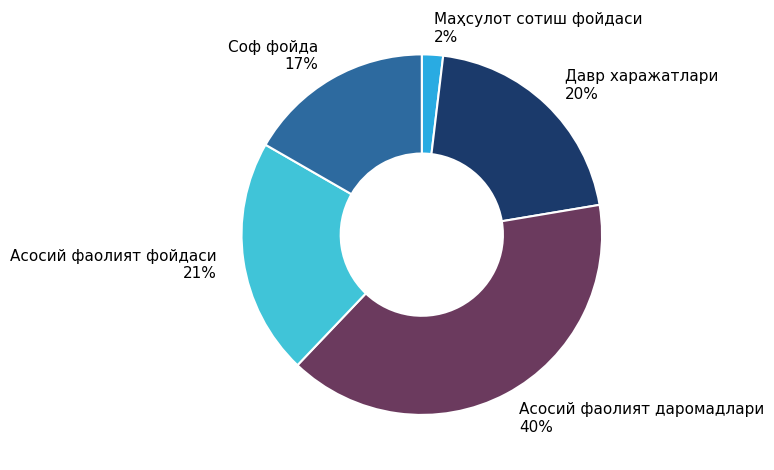

How many slices are in this pie chart?

5